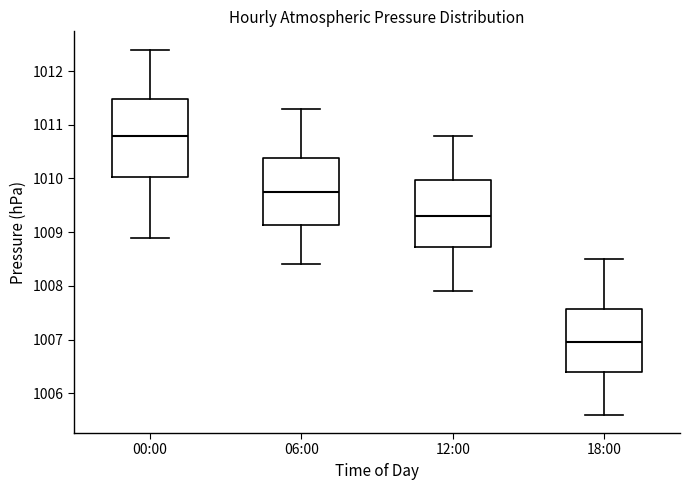

Which box's median line is the highest?

00:00